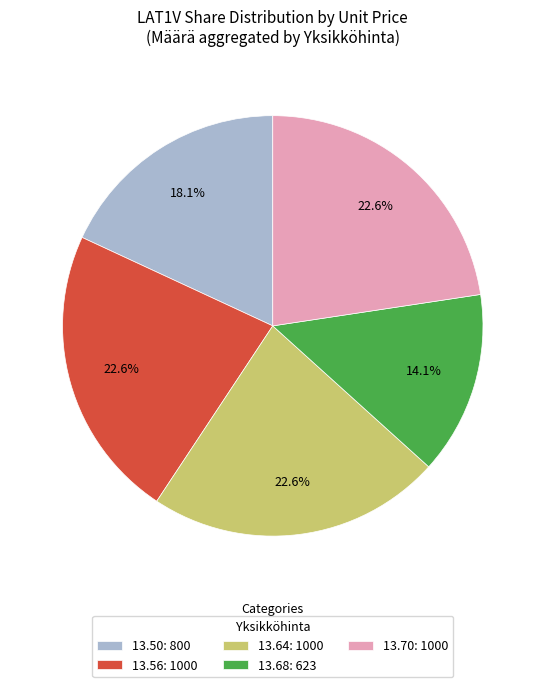

Which category has the smallest portion of the pie?

13.68: 623